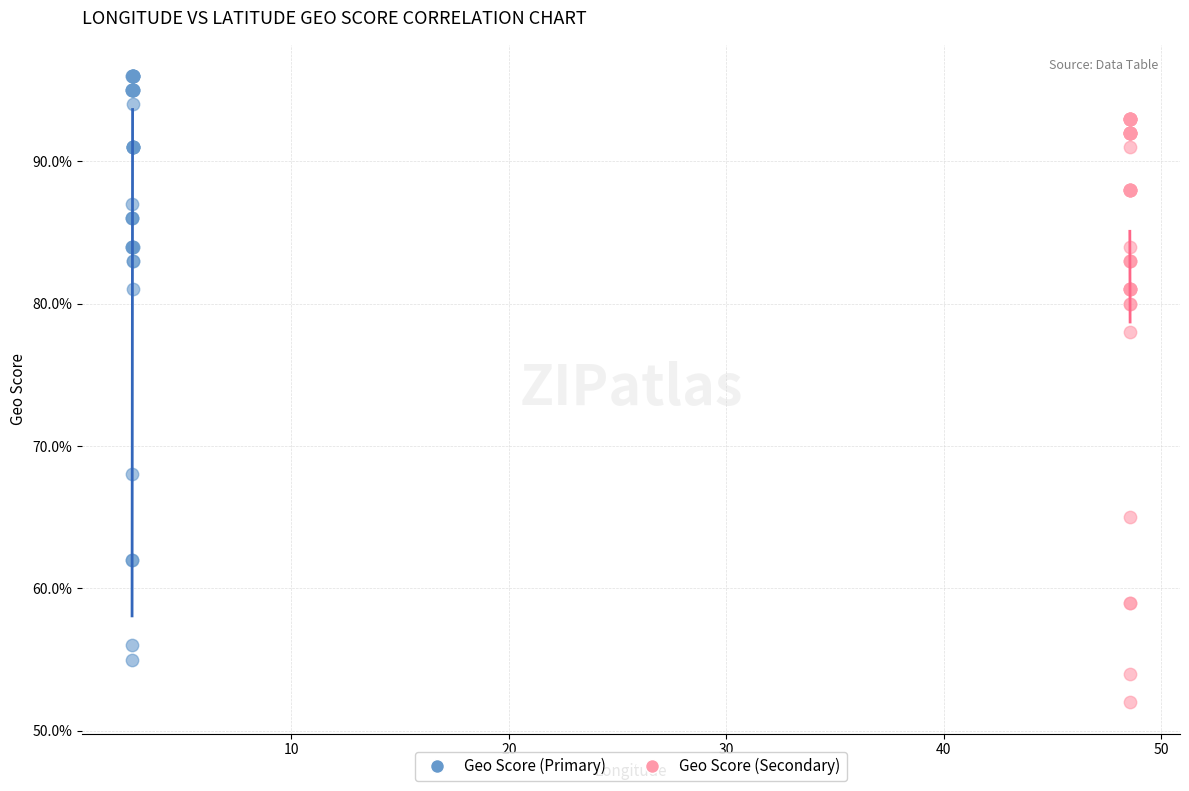

What are all the series names shown in the legend?

Geo Score (Primary), Geo Score (Secondary)